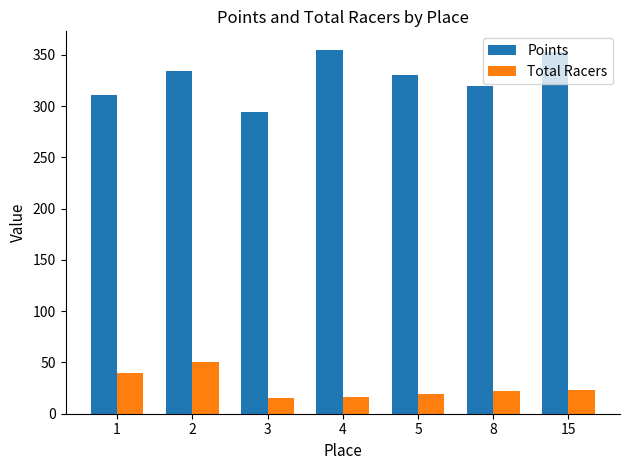

What is the value of the Points bar at the 7th from the left?

352.5